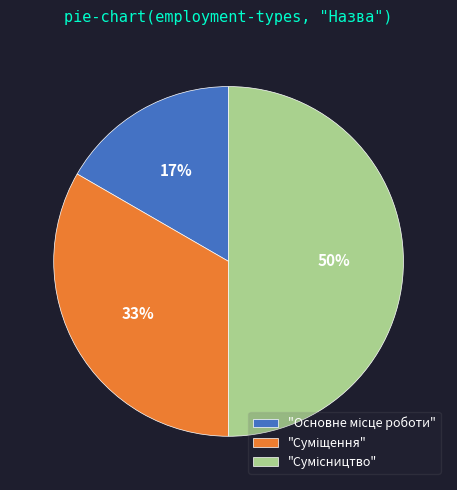

To the nearest percent, what is the difference between the largest and smallest slice percentages?

33%